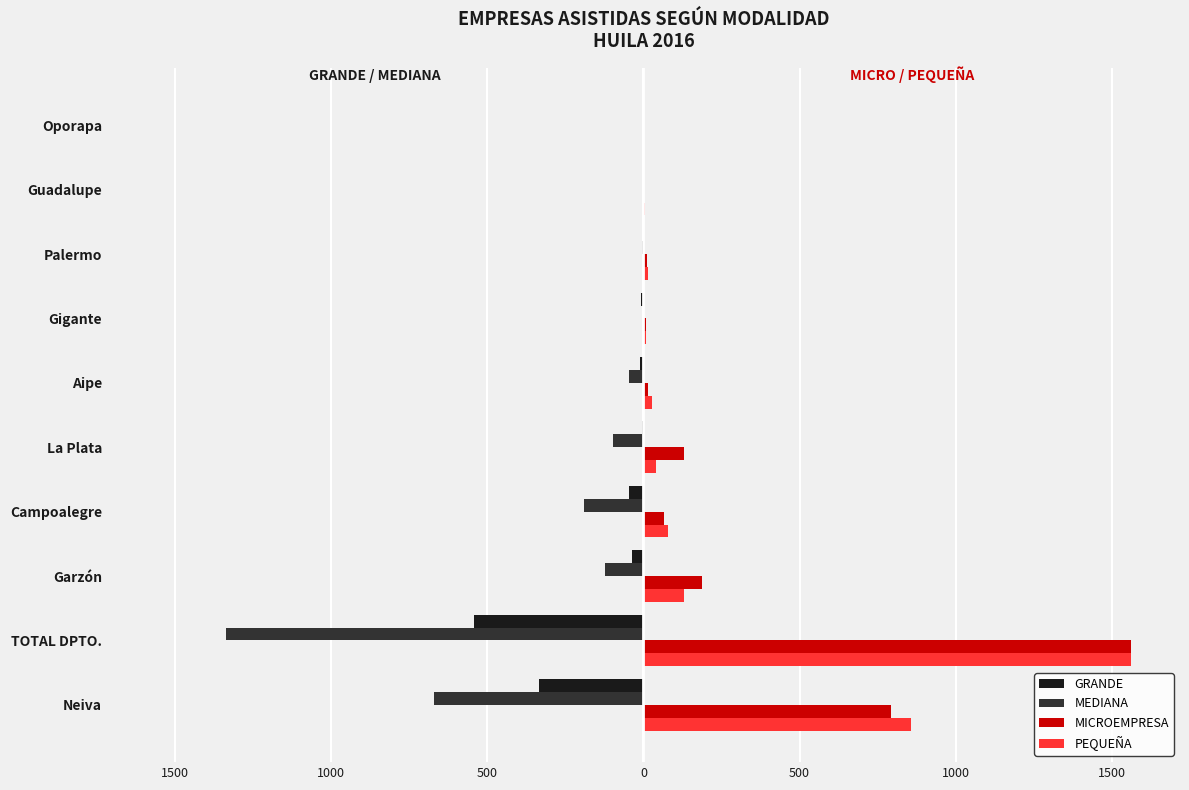

What are all the series names shown in the legend?

GRANDE, MEDIANA, MICROEMPRESA, PEQUEÑA